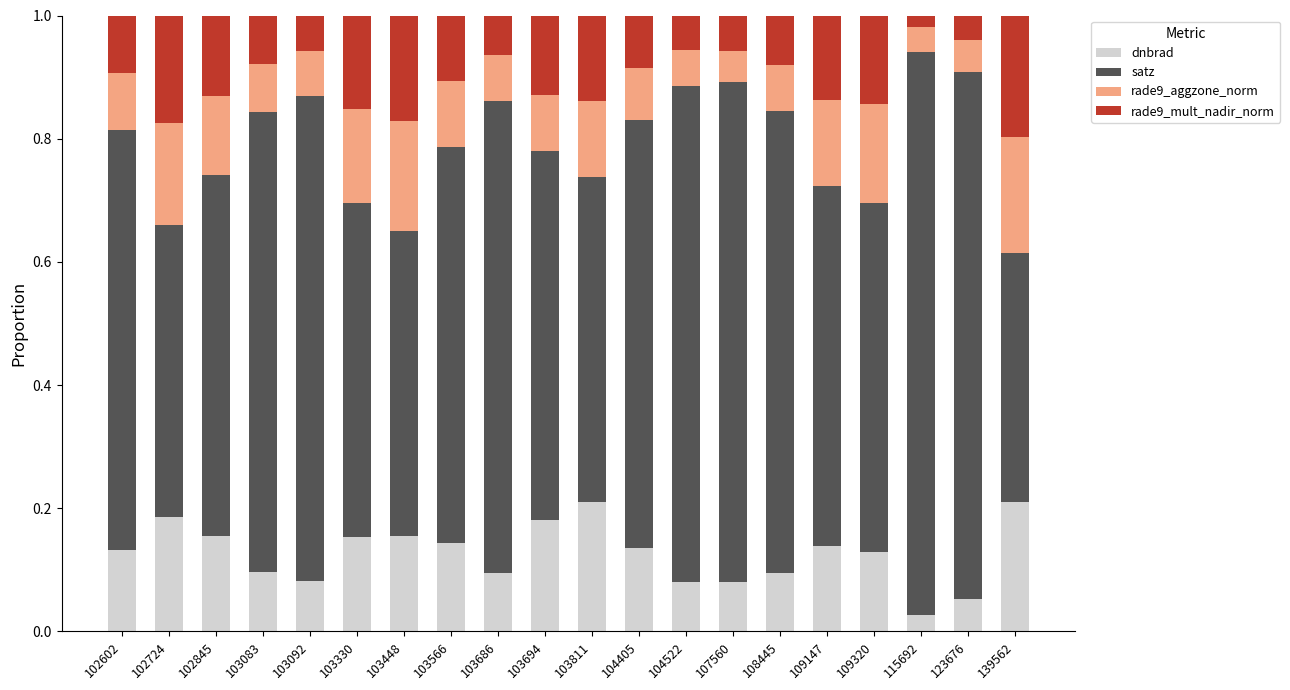

How many data points does each series have?

20